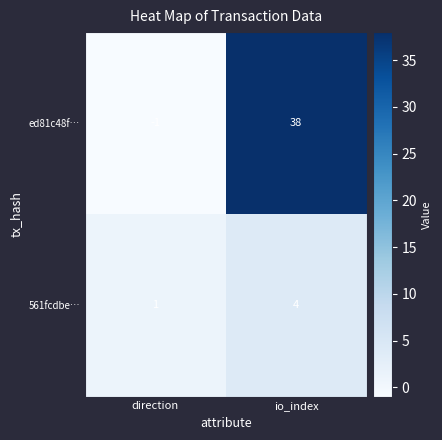

At which category is the sum across all series the highest?

io_index